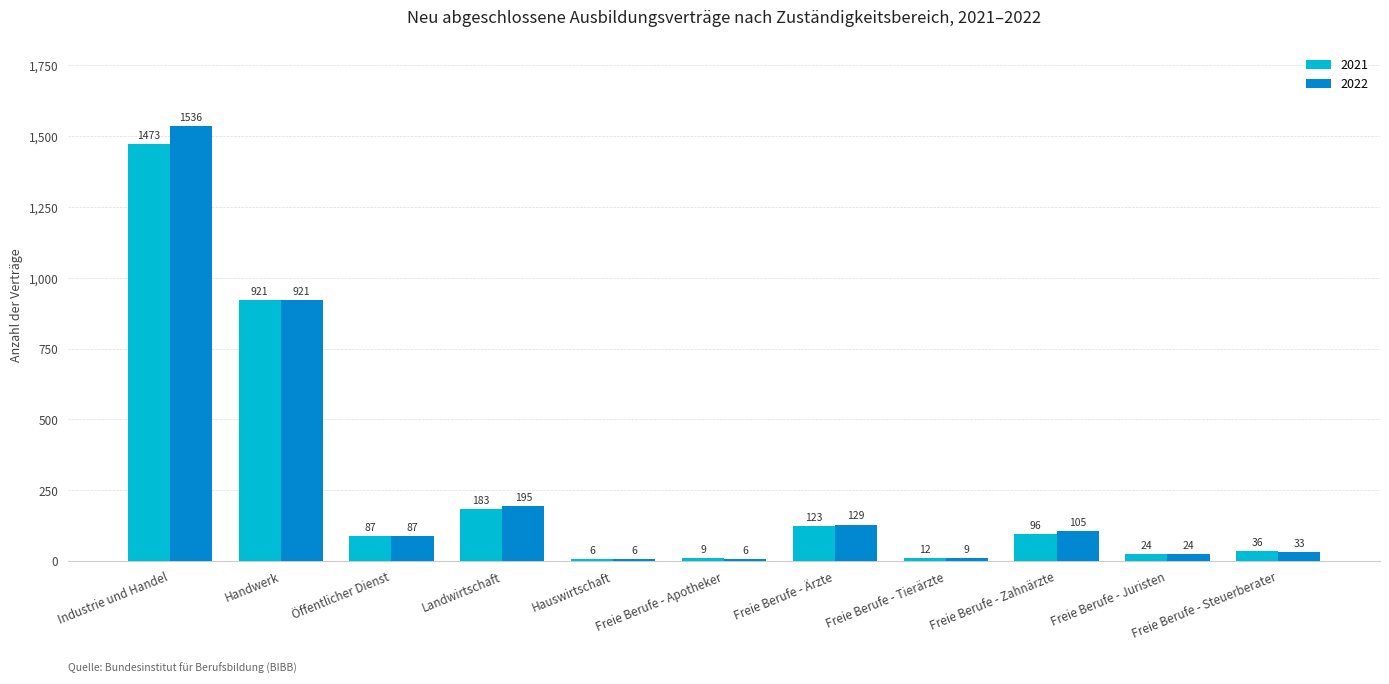

Which series has the widest spread of values?

2022